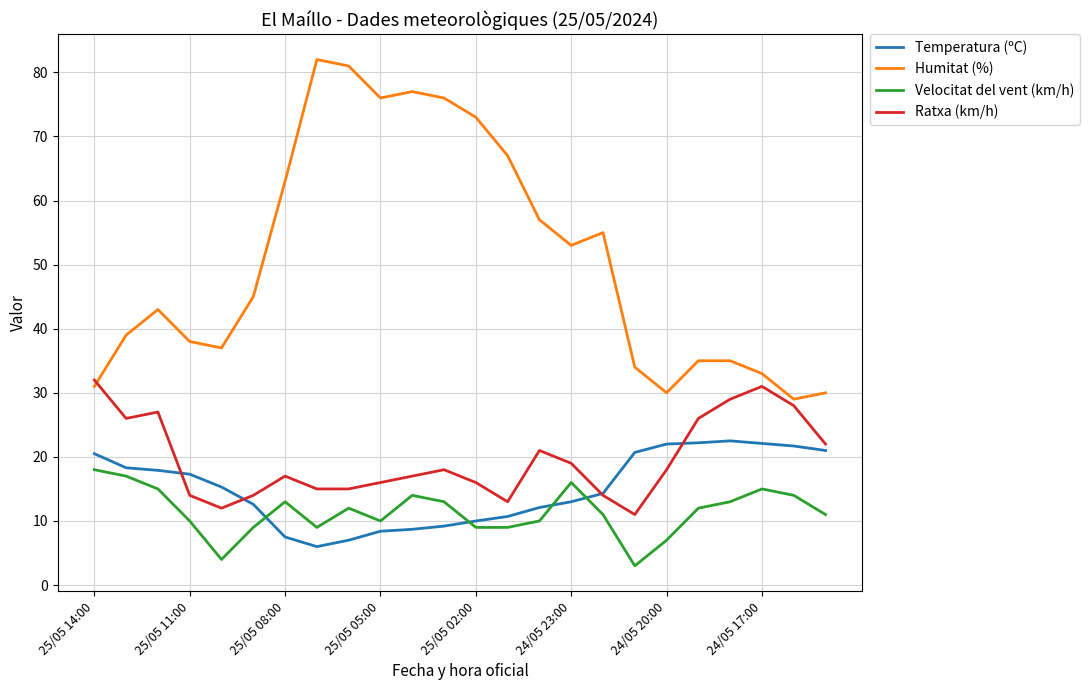

In Ratxa (km/h), how many points are higher than both neighbors (excluding endpoints)?

5